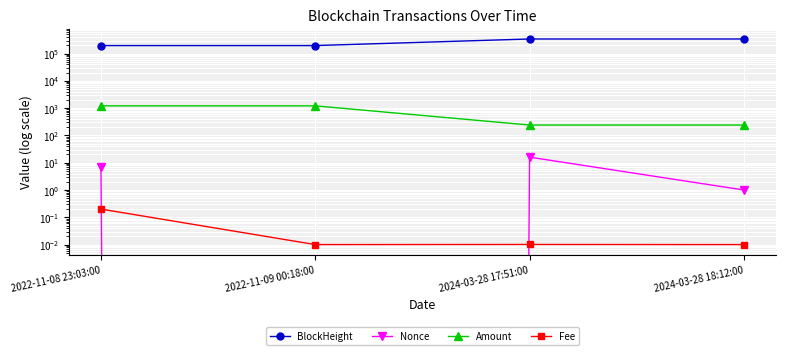

True or false: Nonce has a value of 1.0 at 2024-03-28 18:12:00.

True